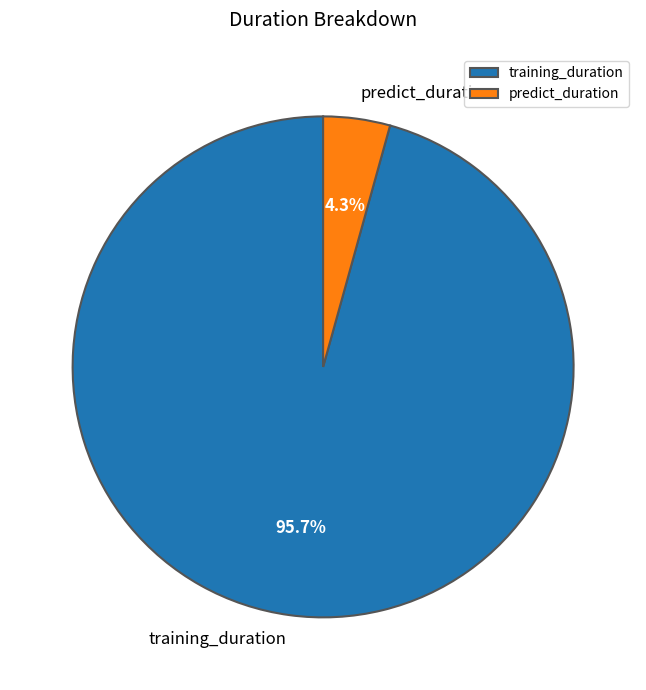

Which has a higher value, training_duration or predict_duration?

training_duration